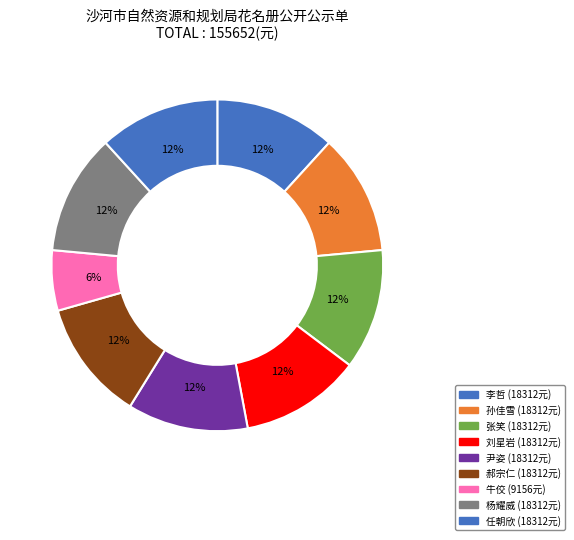

To the nearest percent, what is the average slice percentage?

11%